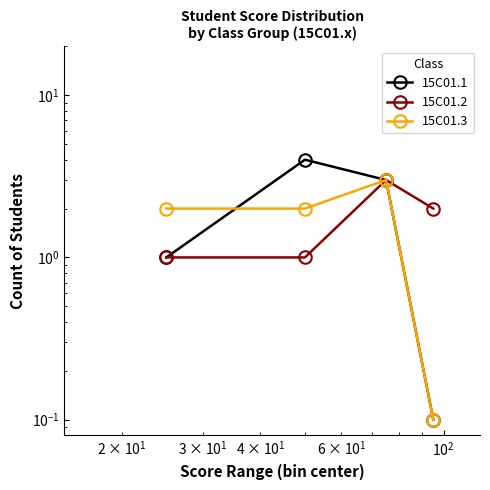

Is this an area chart (filled region under the line)?

No